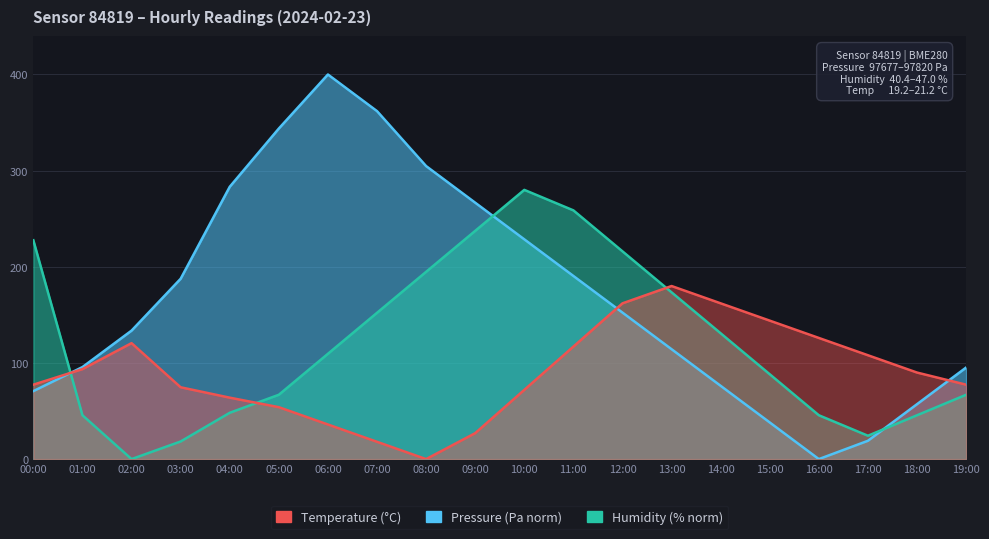

Which category has the lowest value in the humidity series?

02:00